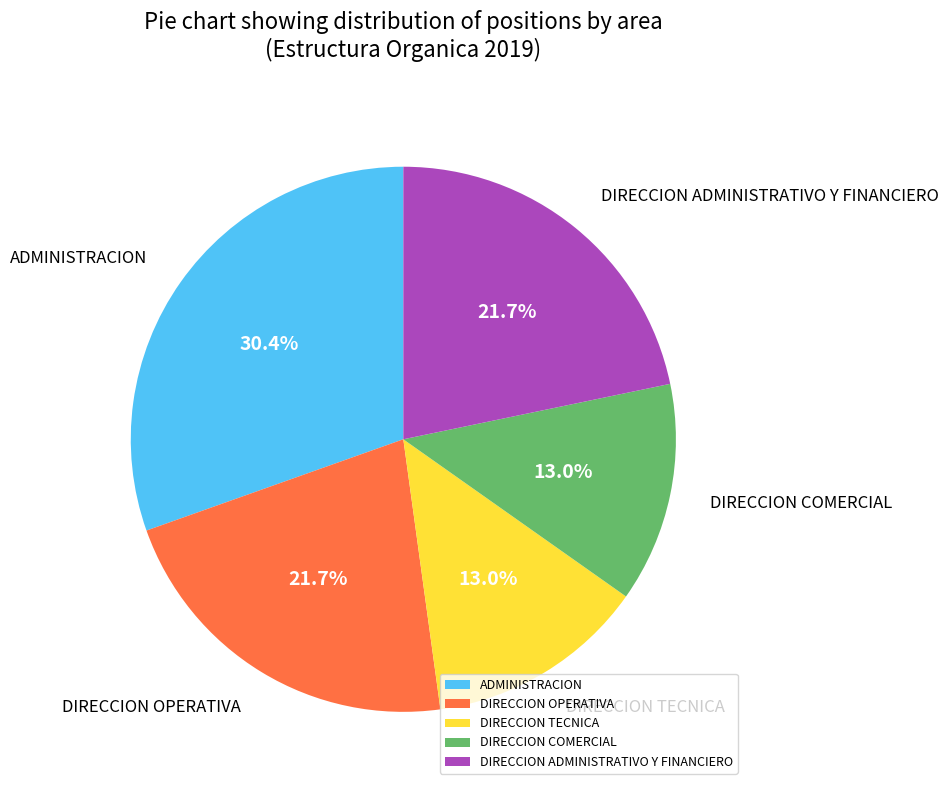

What is the largest slice in the pie chart?

ADMINISTRACION